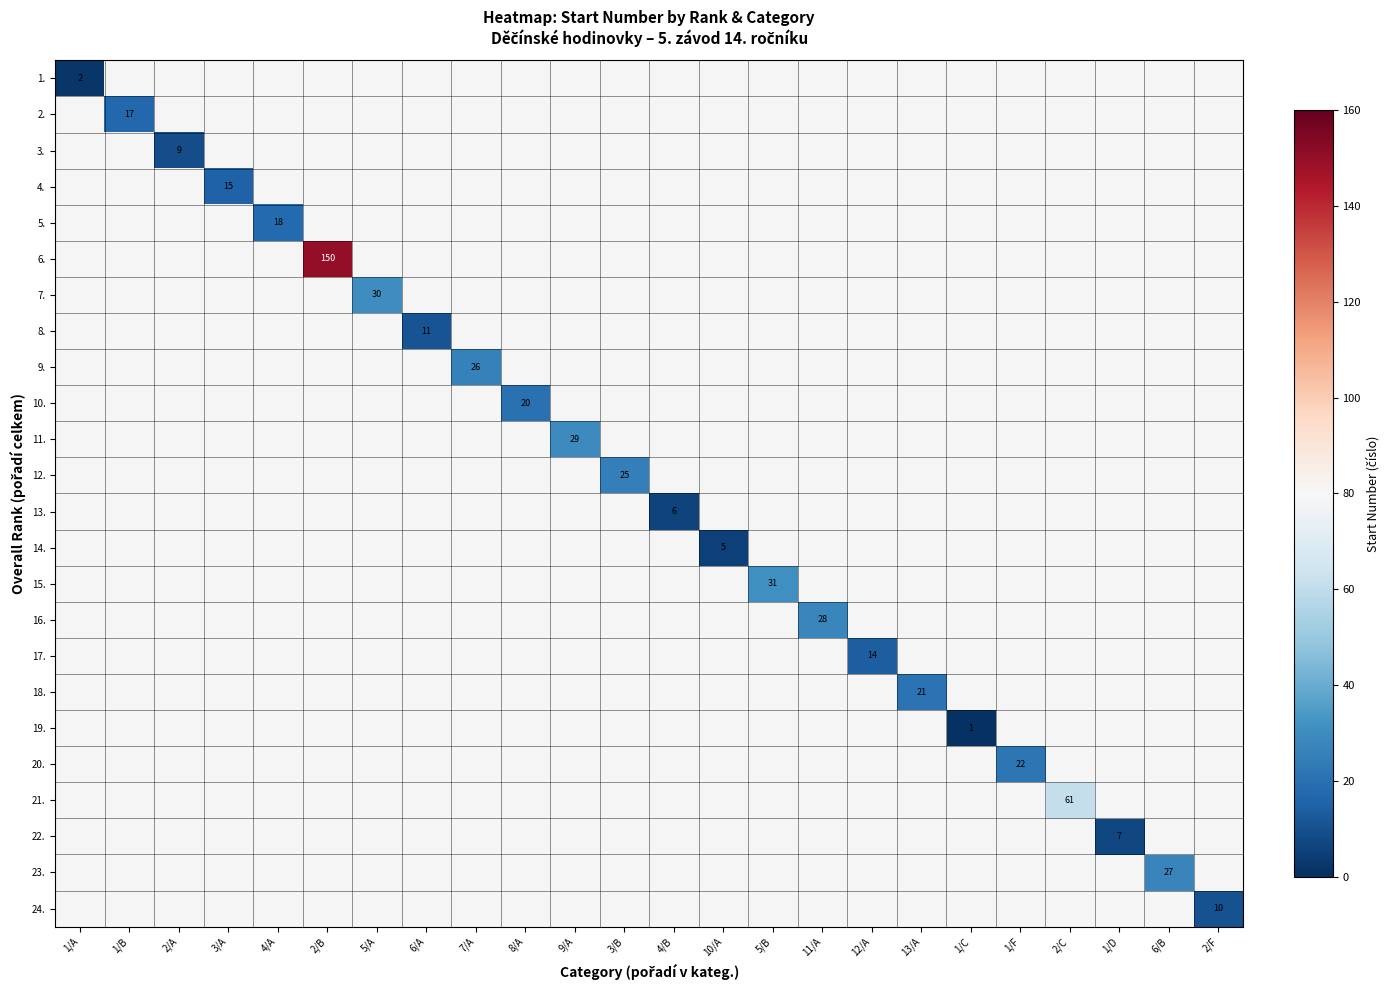

Which category has the lowest value across all series?

1/C